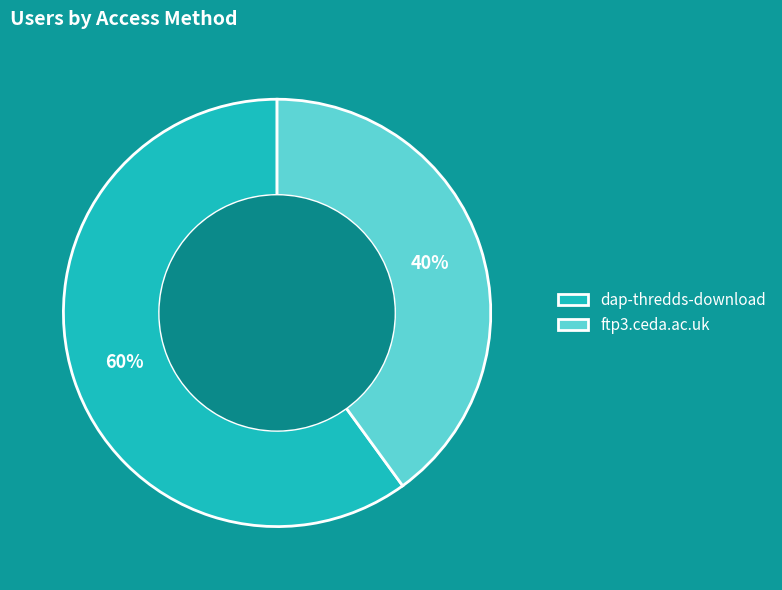

To the nearest percent, what portion does ftp3.ceda.ac.uk represent?

40%